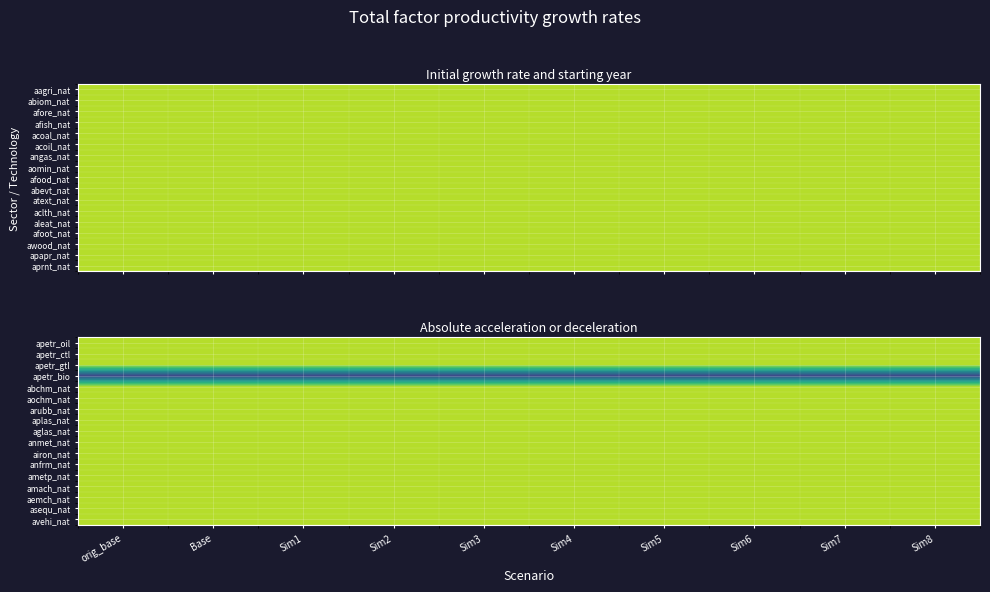

What is the maximum value shown in the chart?

1.8